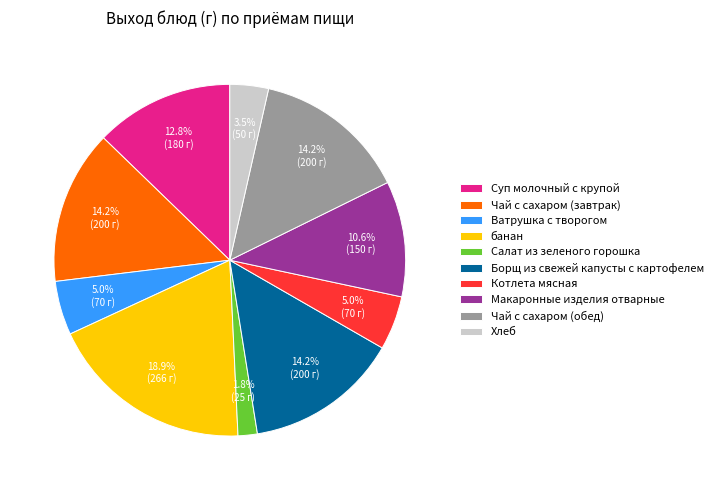

Does any single category account for the majority?

No